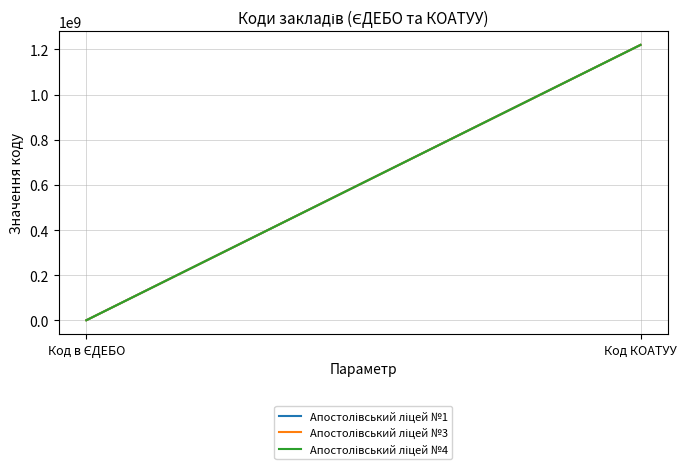

What is the average value of the Апостолівський ліцей №3 series?

610224807